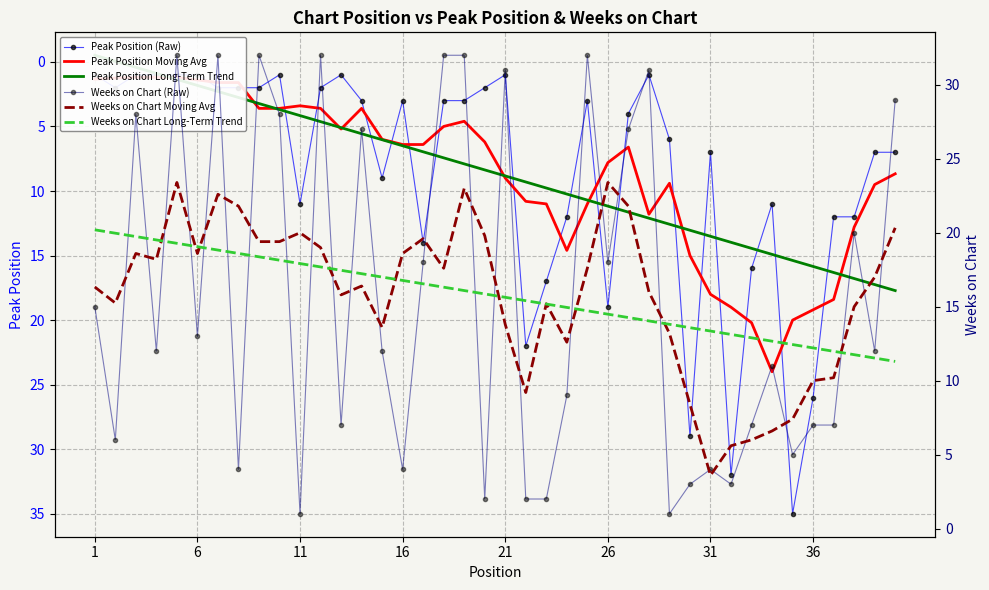

What is the lowest value of the Peak Position Moving Avg series?

1.2